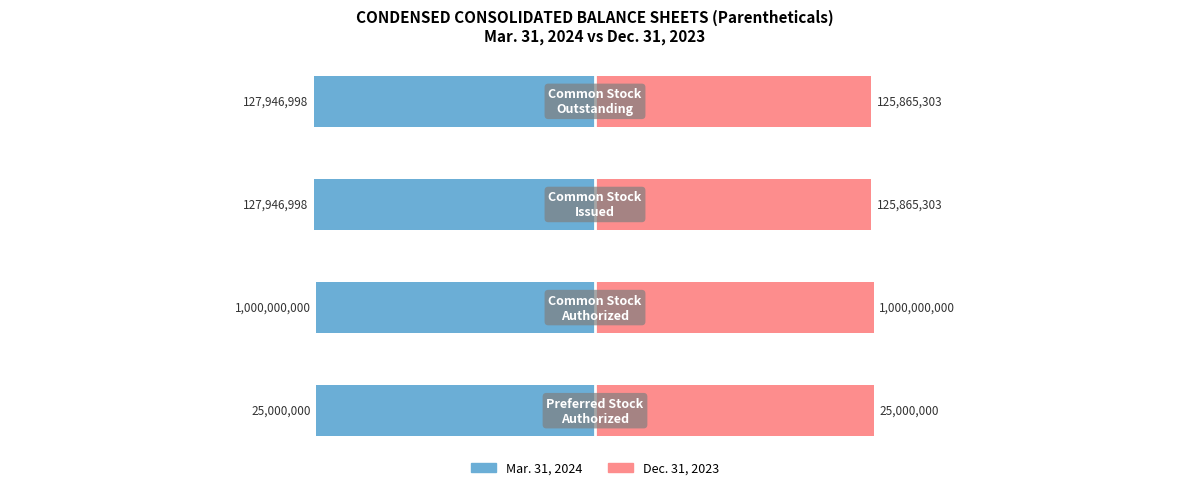

How many series are shown in this chart?

2